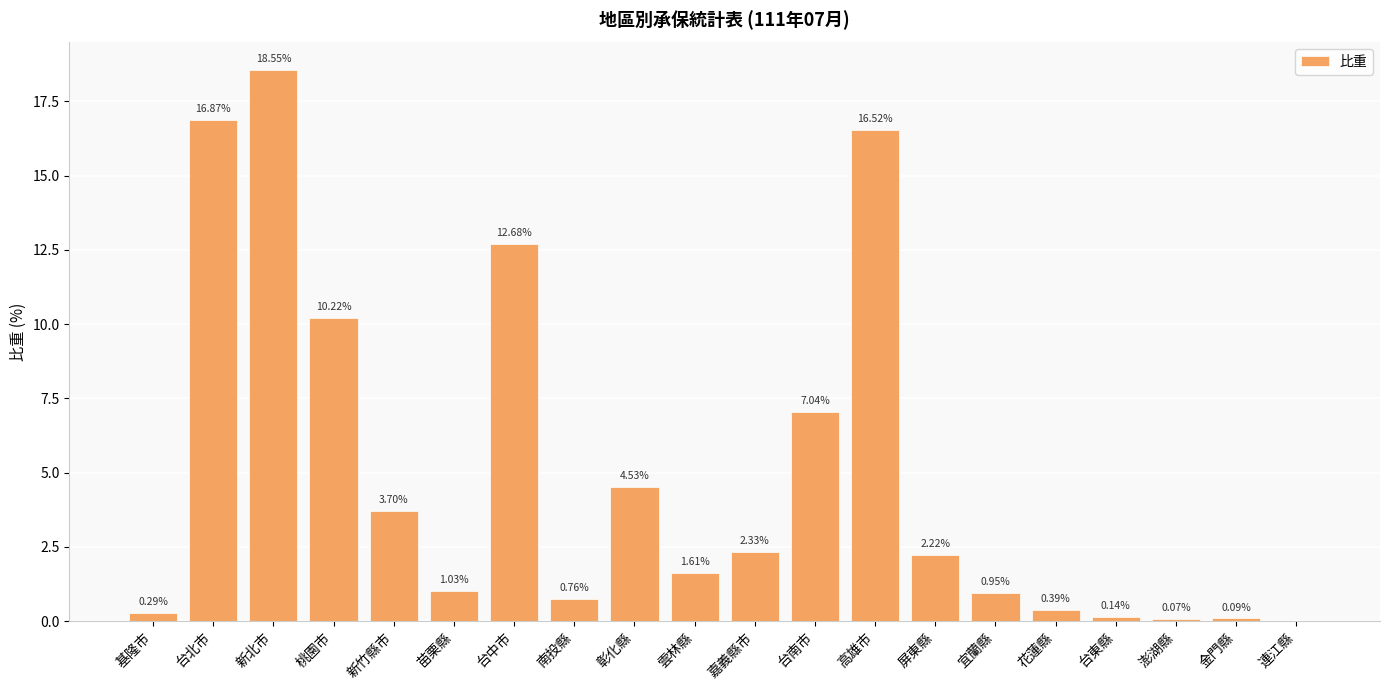

At which label is the value closest to 9?

桃園市